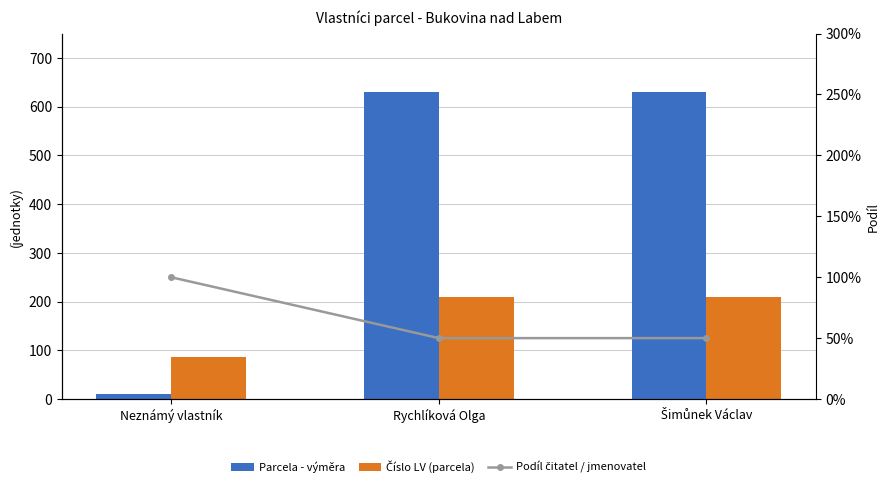

What are all the series names shown in the legend?

Parcela - výměra, Číslo LV (parcela), Podíl čitatel / jmenovatel